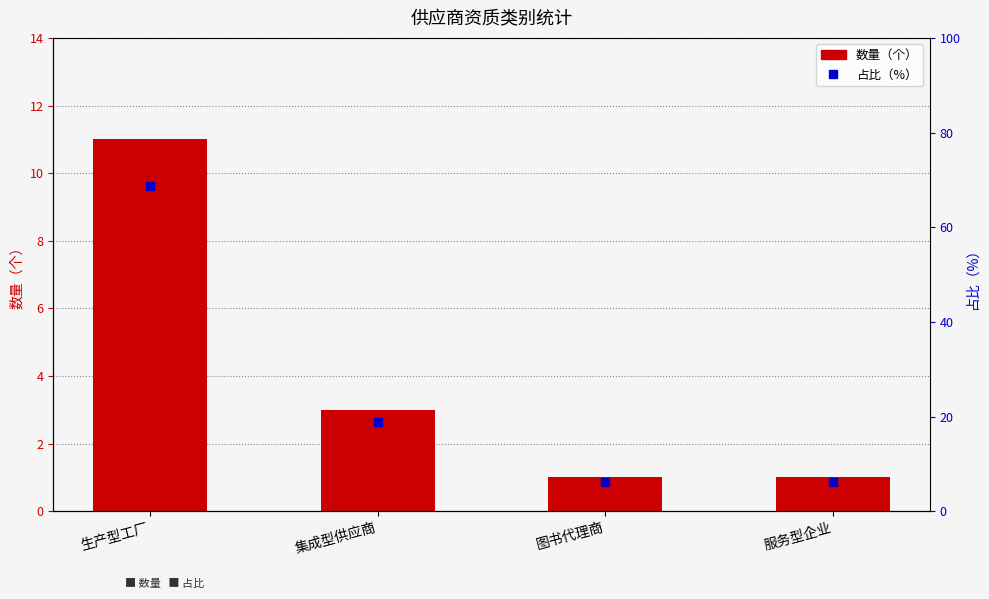

What are all the series names shown in the legend?

数量, 占比（%）